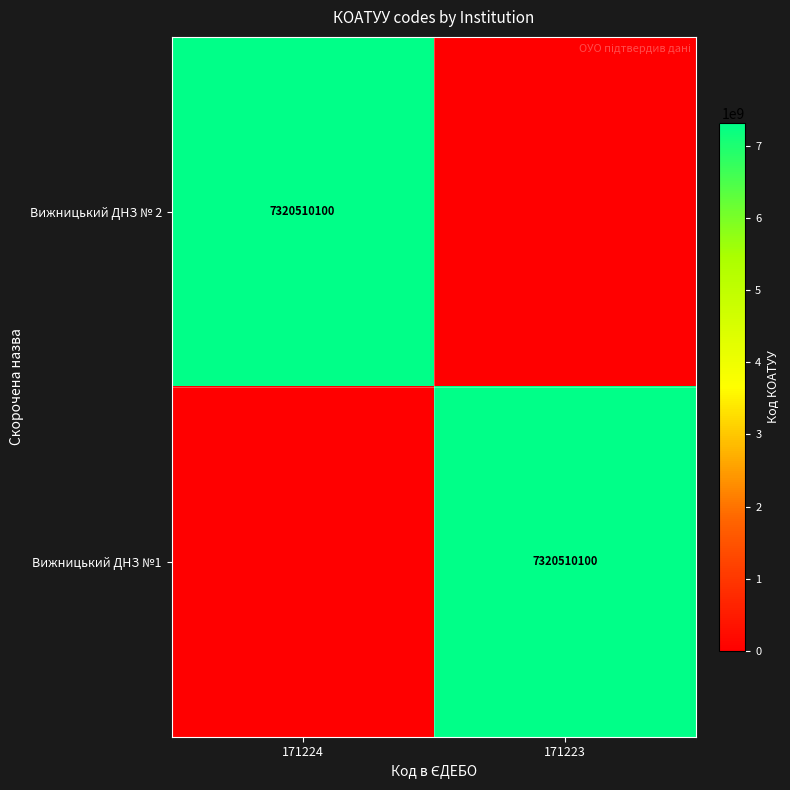

Is it true that Вижницький ДНЗ №1 equals 1741857353 at 171223?

False